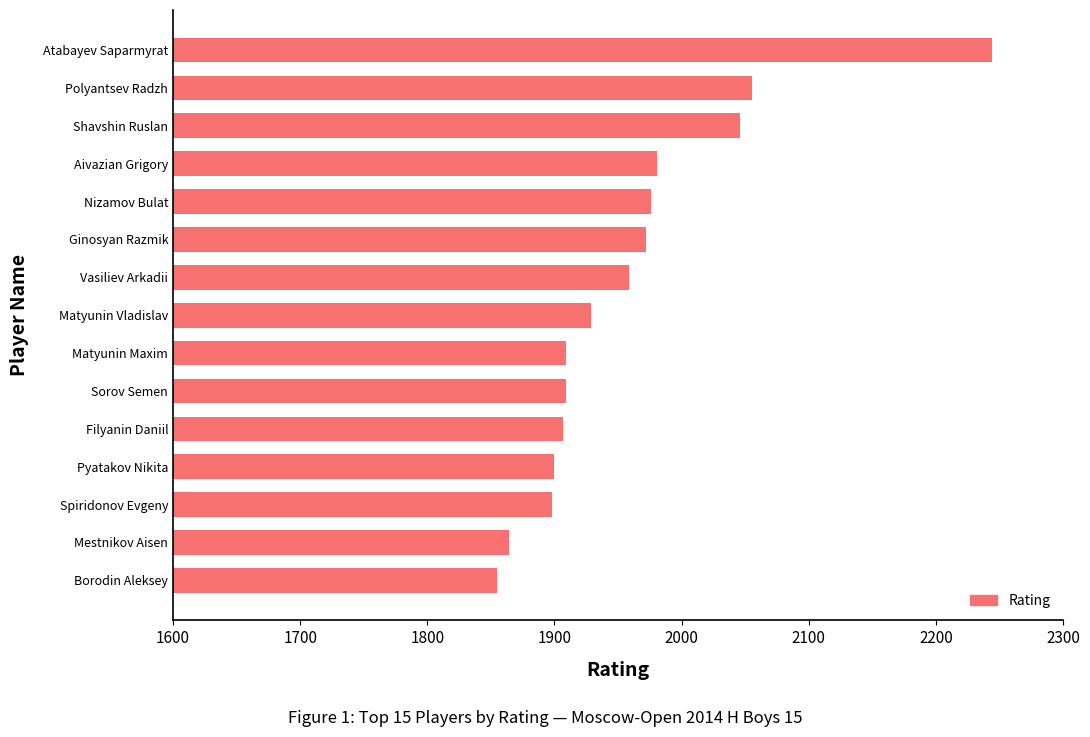

The value at Nizamov Bulat is 1285. True or false?

False